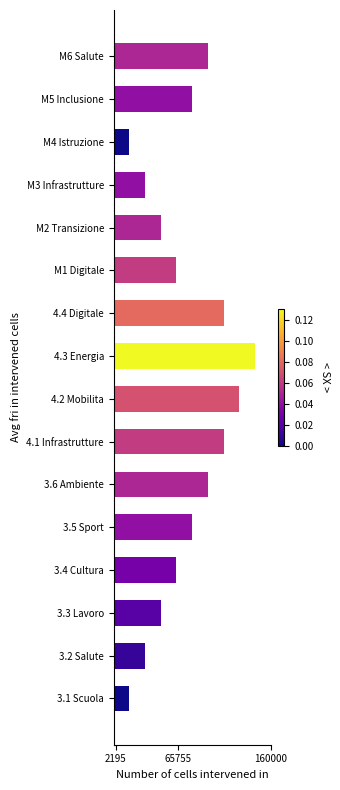

What is the sum of all values?

1168000